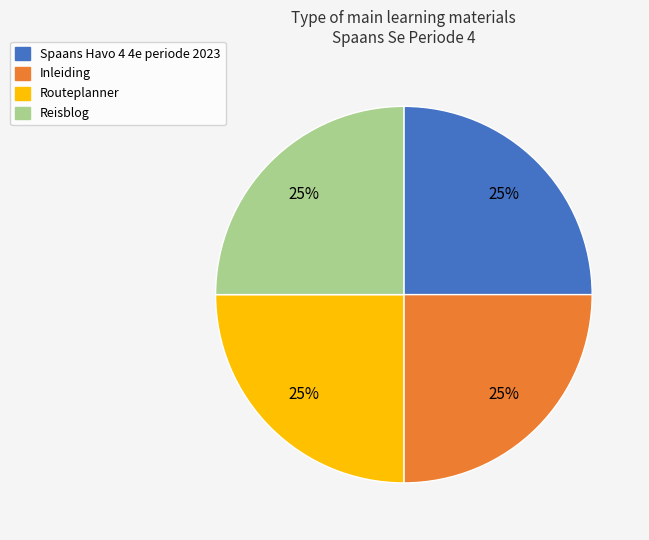

True or false: Spaans Havo 4 4e periode 2023 accounts for 25% of the total.

True